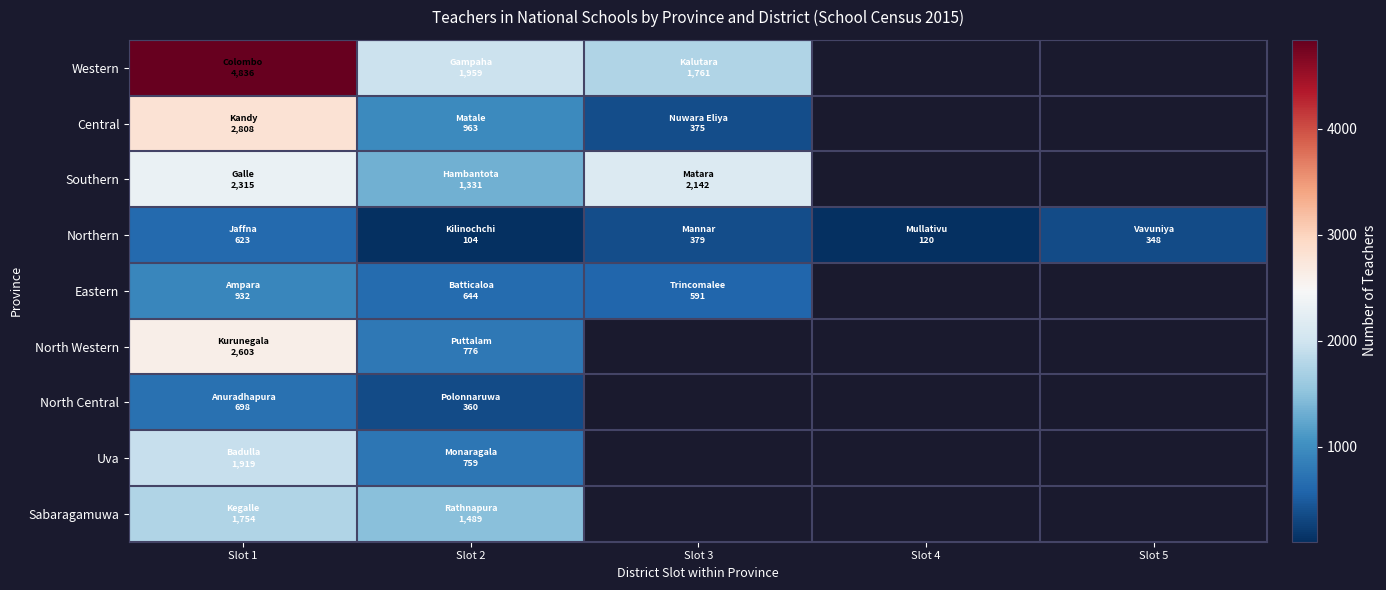

Which series has the widest spread of values?

Western